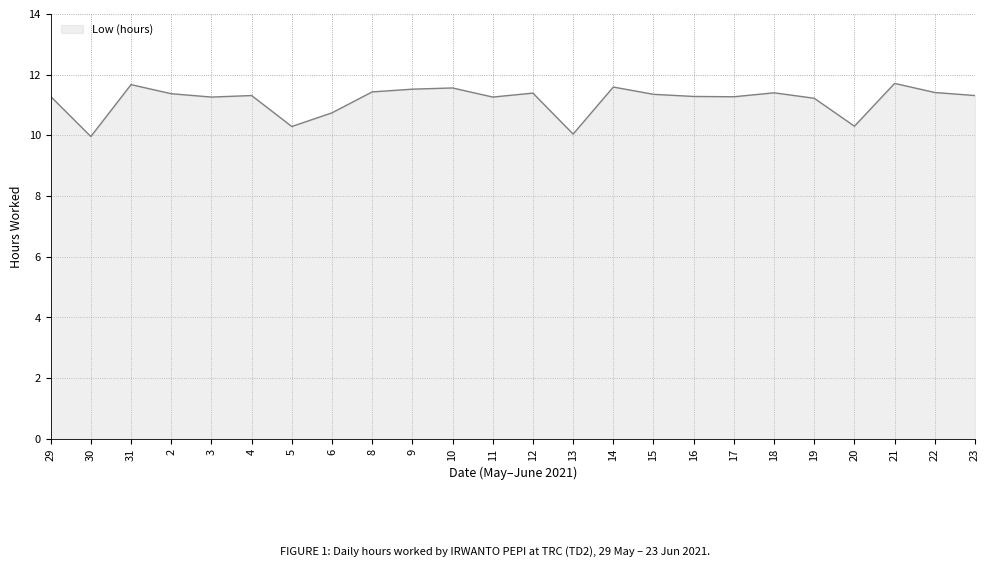

How many lines are shown in the chart?

1